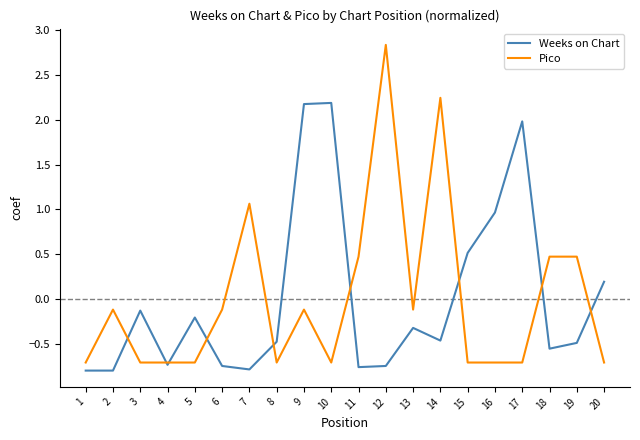

Is the value of Pico at 16 greater than the value of Weeks on Chart at 3?

No